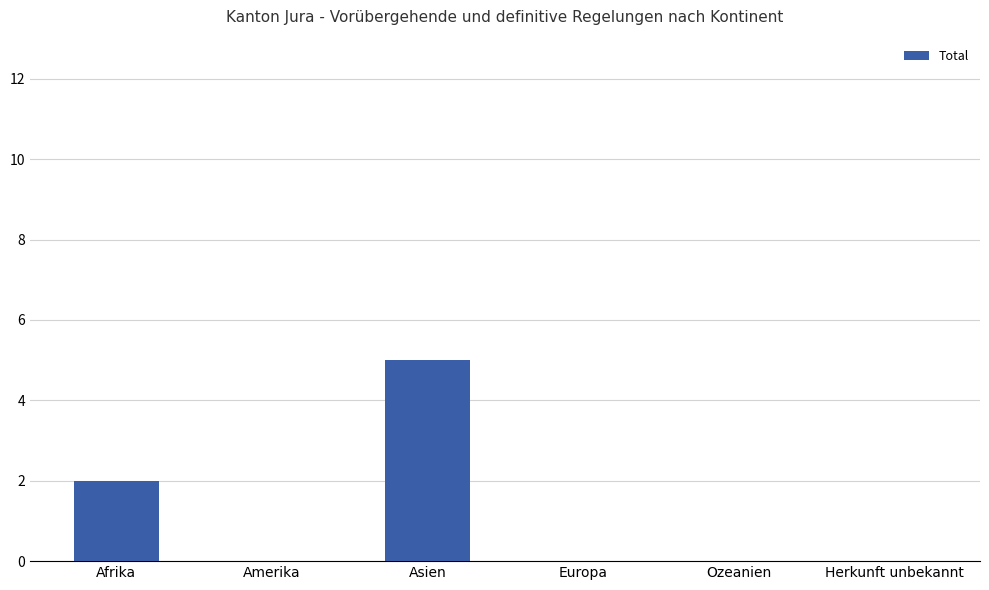

The chart shows a value of 3 at Ozeanien. True or false?

False